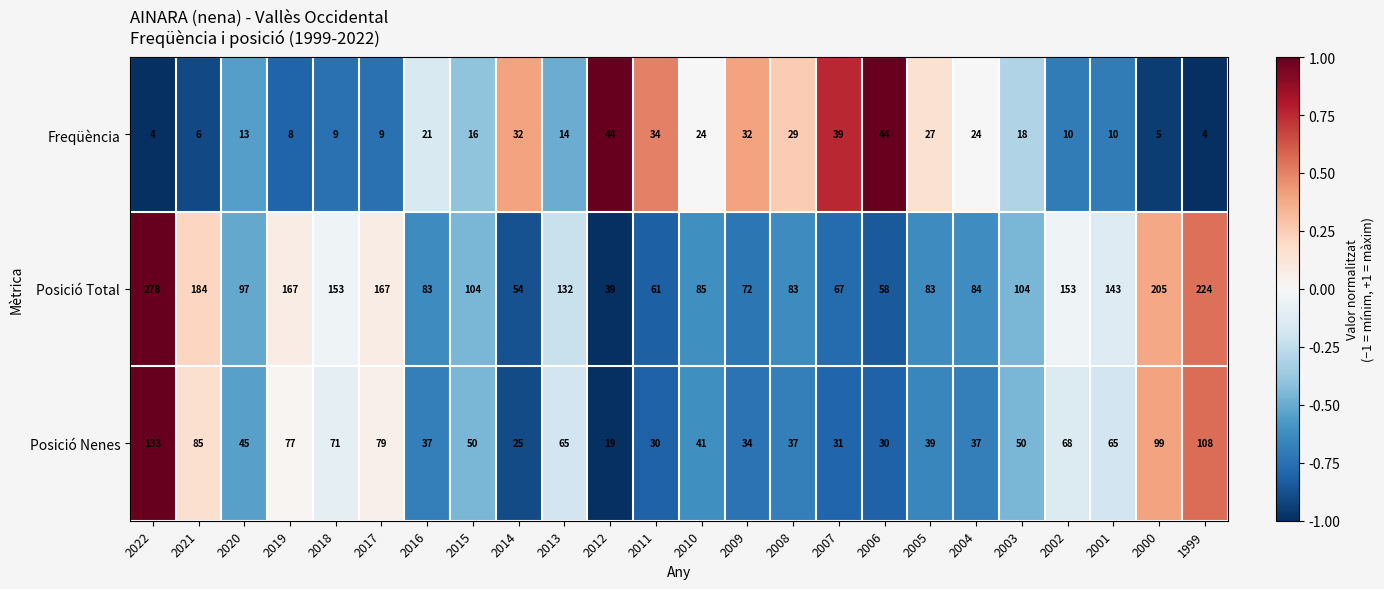

The value of Freqüència at 2014 is 54. True or false?

False